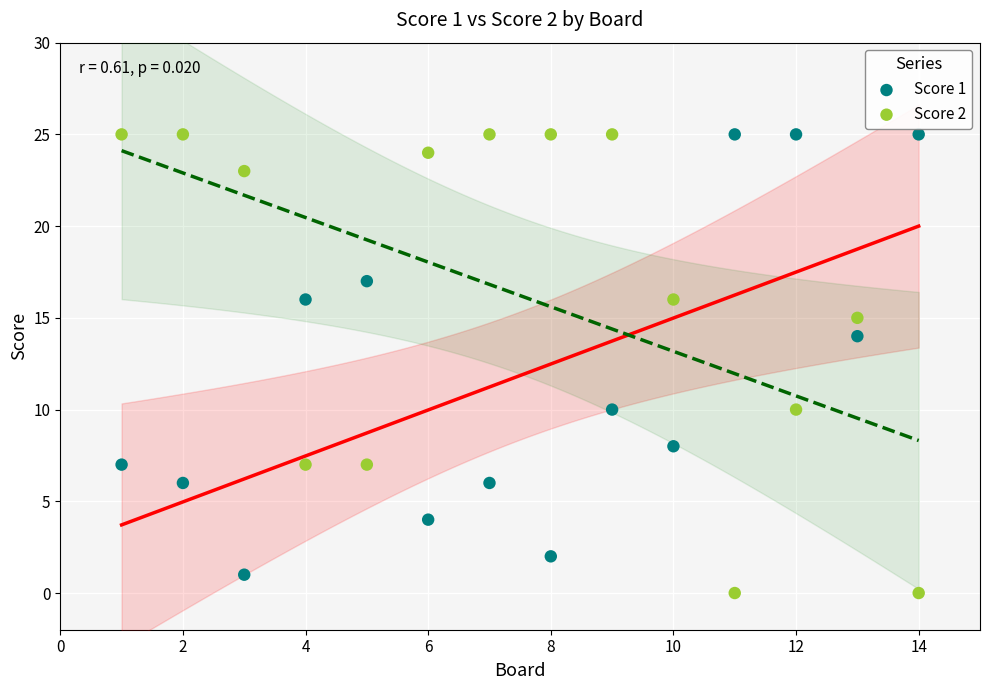

What is the X range (max minus min) for the scatter plot?

13